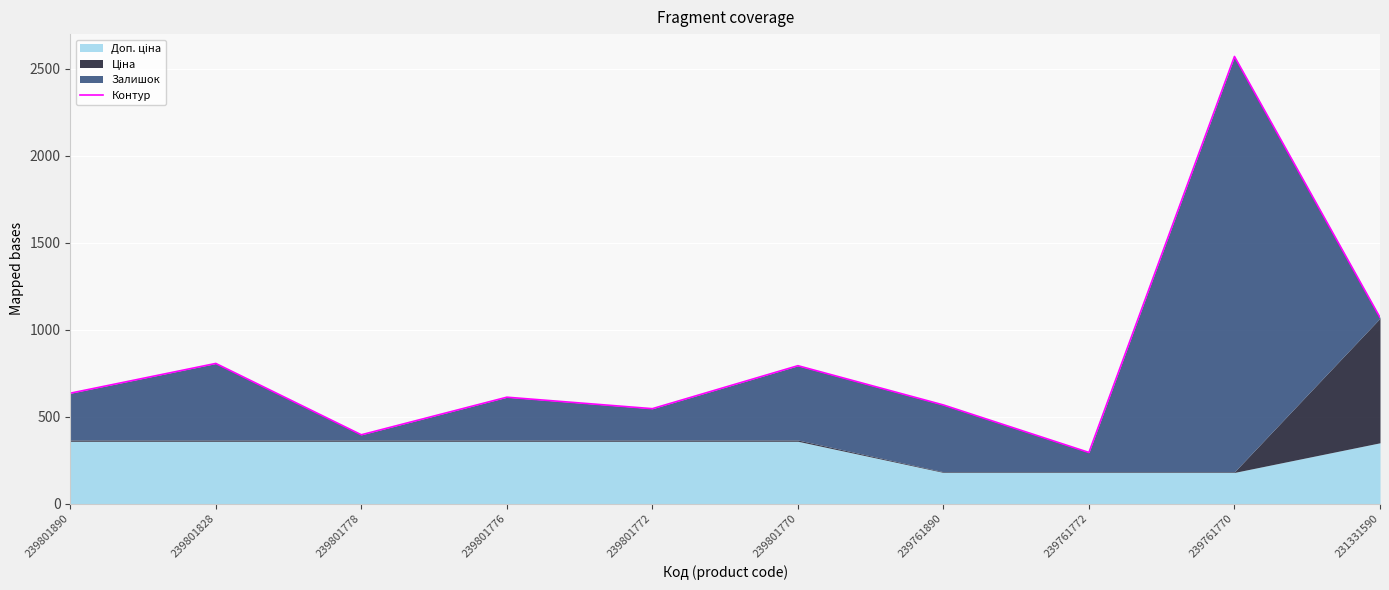

At which label does the data first exceed 634?

239801890